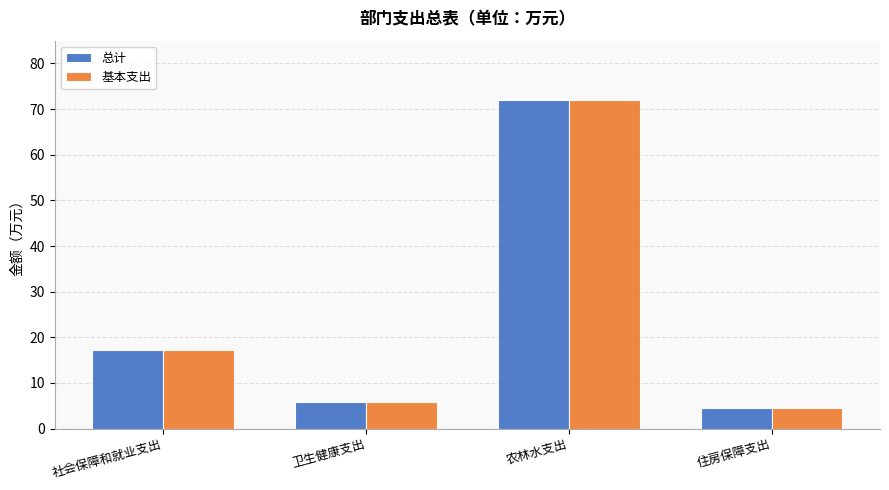

Is it true that 基本支出 equals 71.9 at 农林水支出?

True